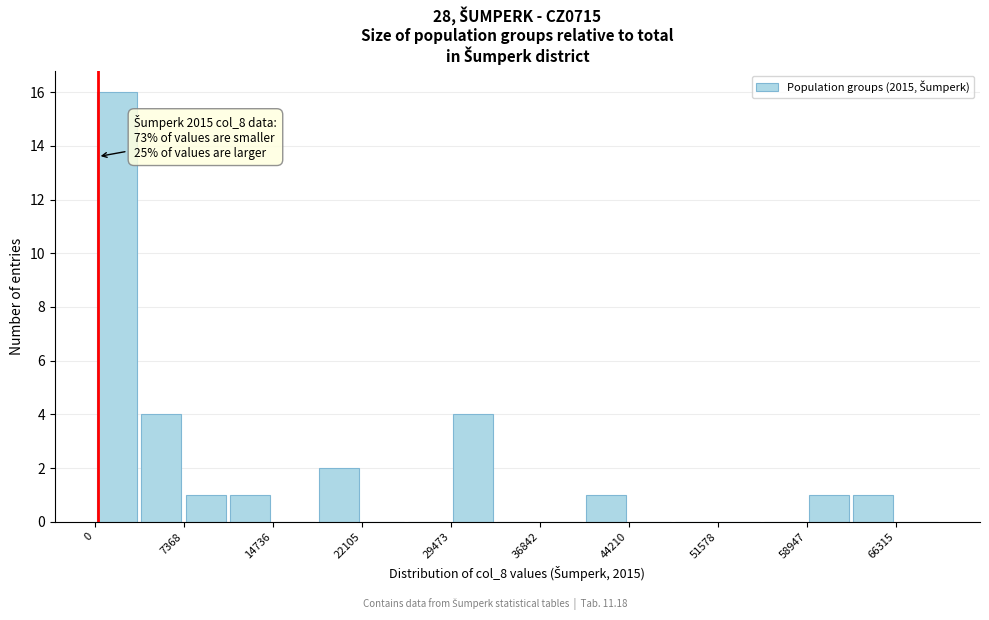

Read against the x-axis, roughly where is the centre of the tallest bar?

2000